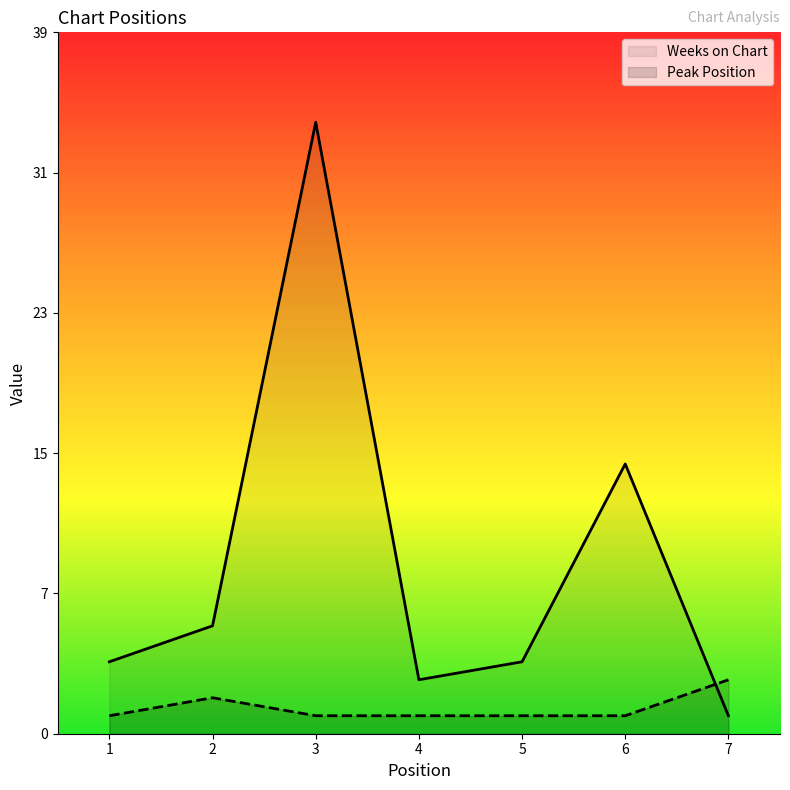

What is the maximum value for Peak Position?

3